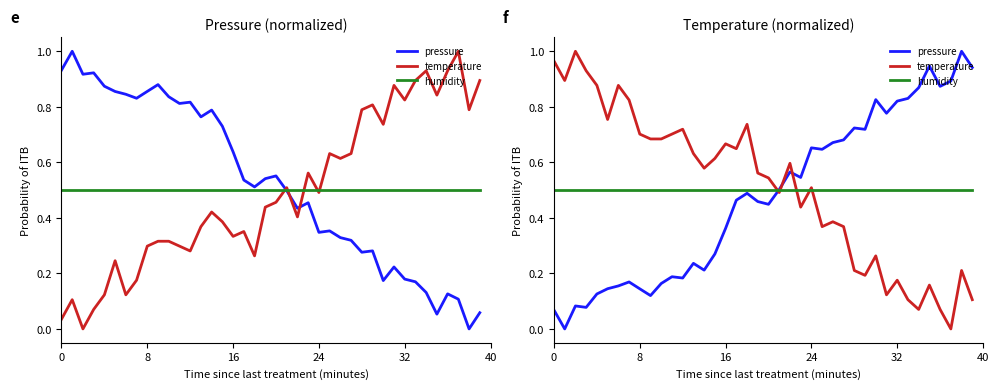

What is the label of the 28th point from the right?

12